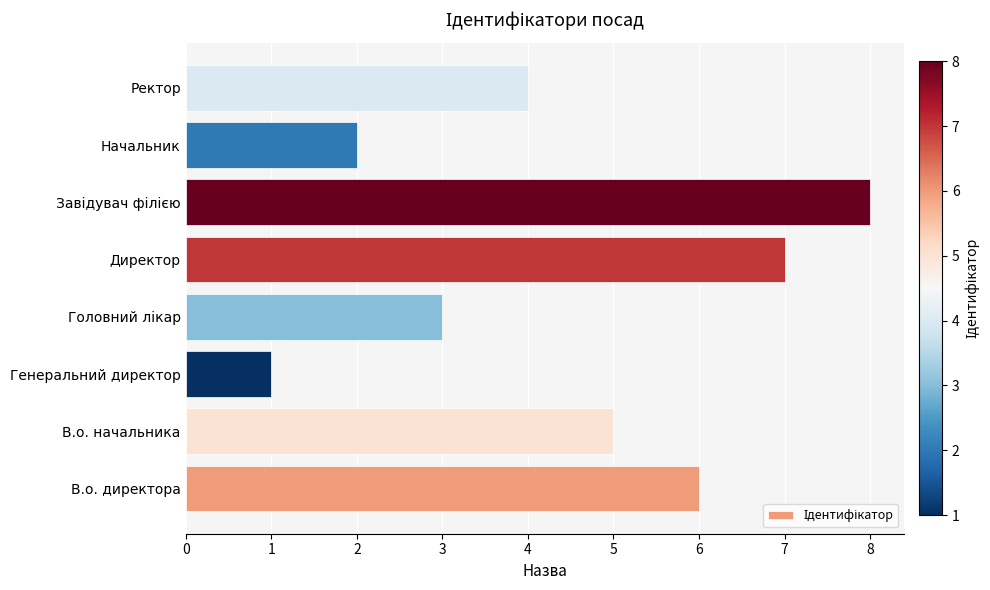

Read the value at В.о. директора.

6